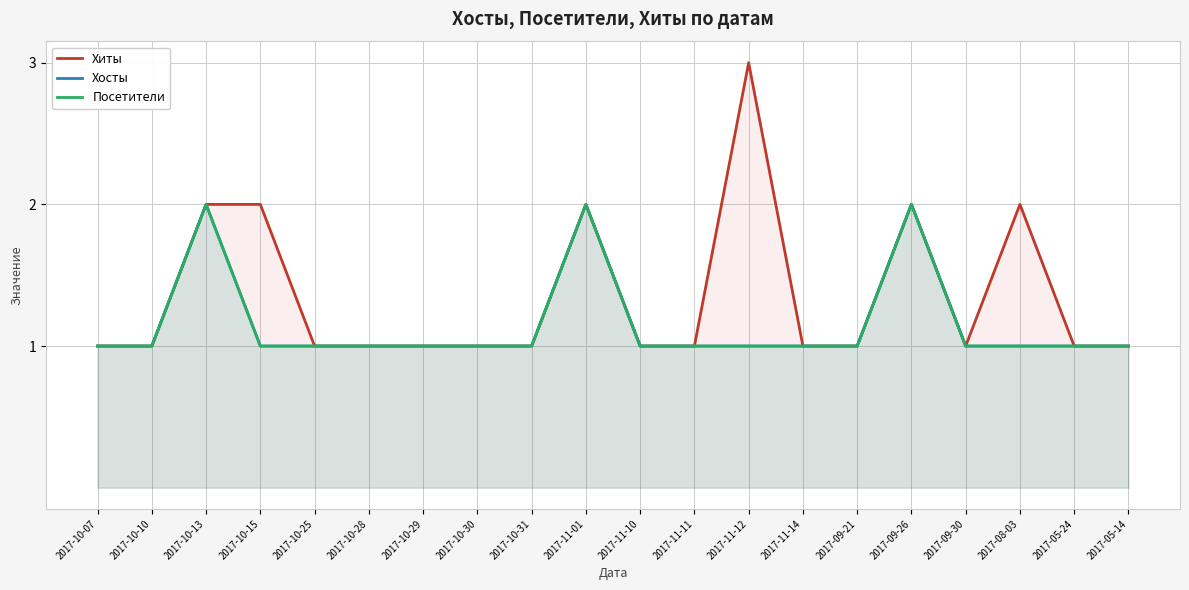

What is the spread (max minus min) of values at 2017-11-12?

2